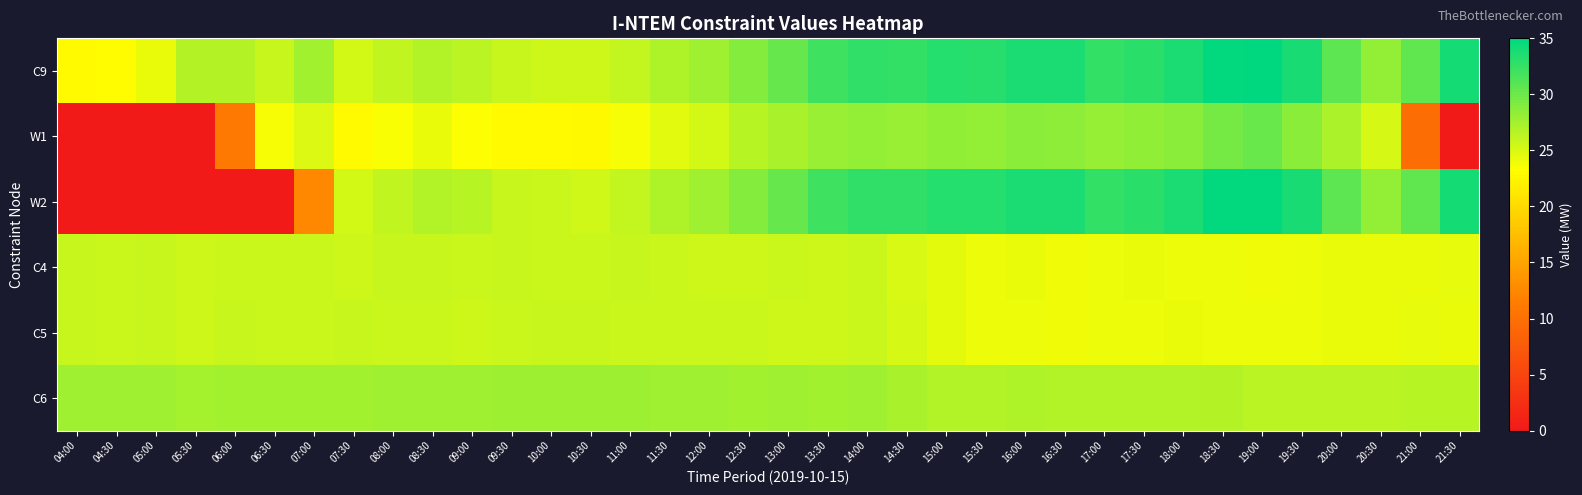

At how many categories does at least one series exceed 28?

19